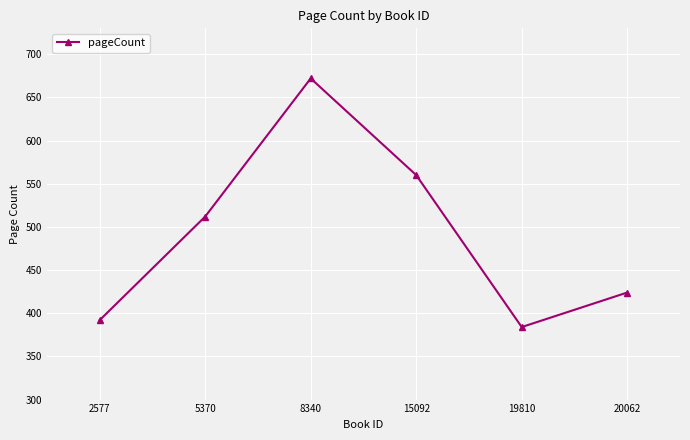

How many interior local valleys (lower than both neighbors) does the data have?

1